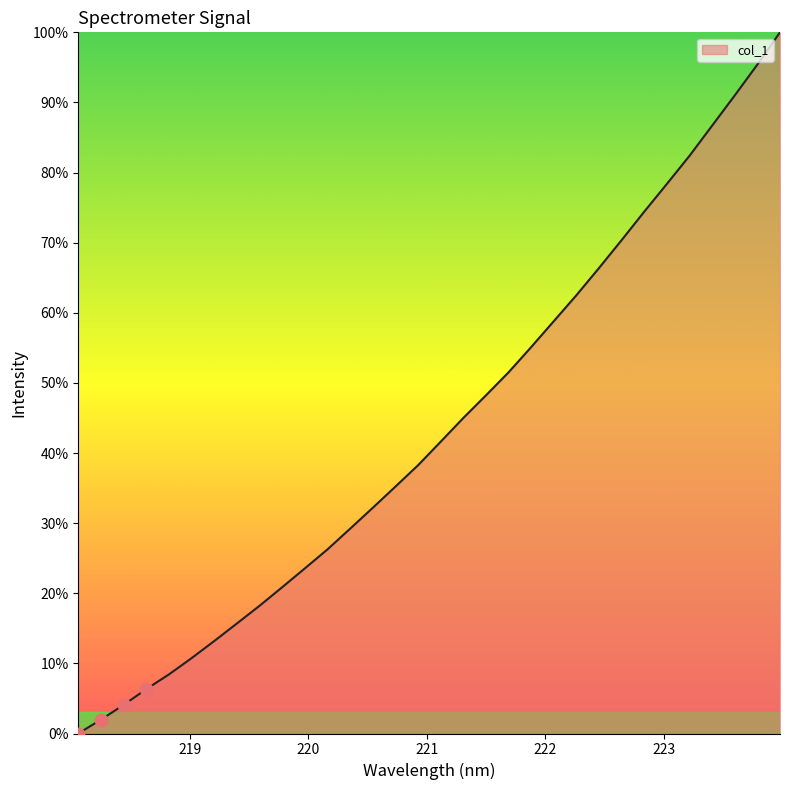

What is the difference between the maximum and minimum values?

100.0